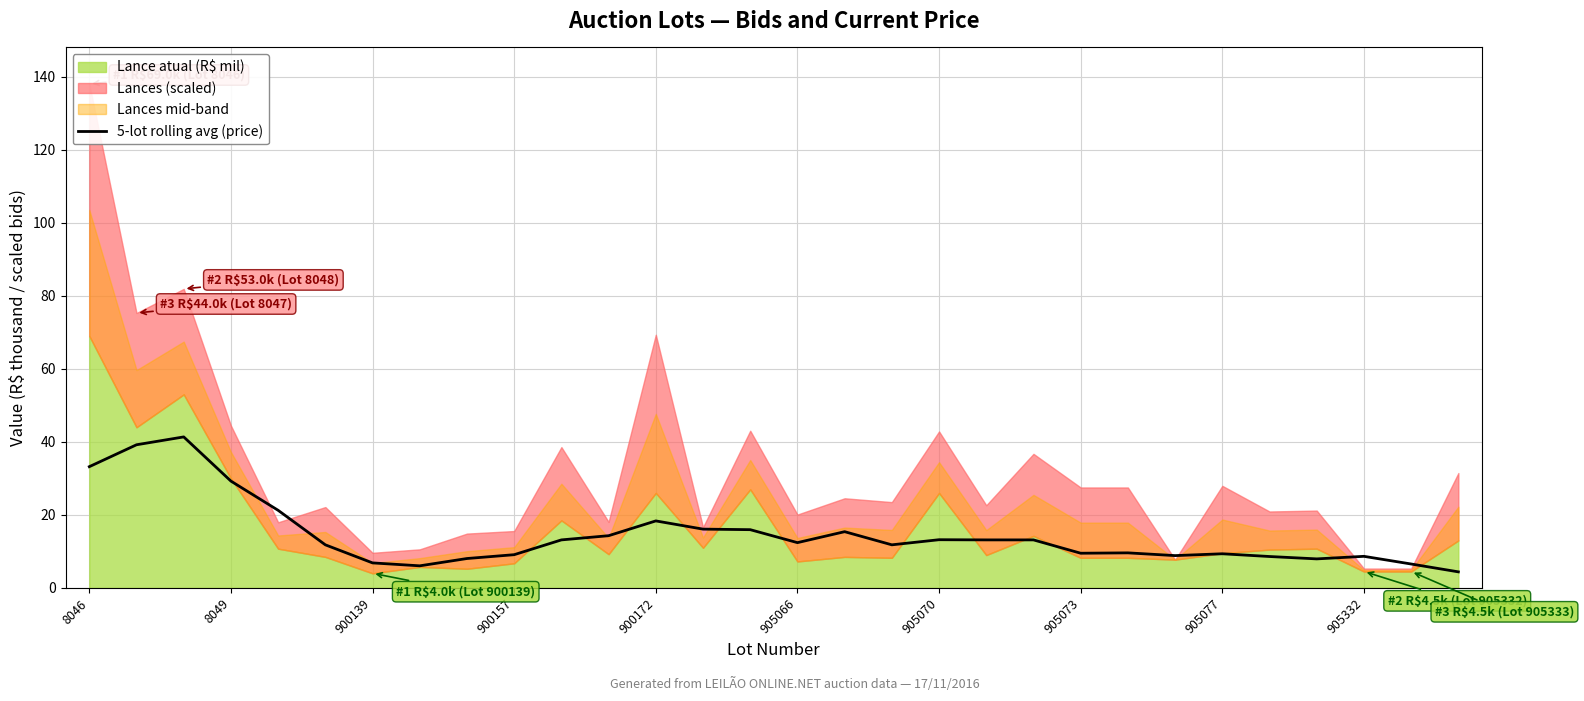

What is the maximum value for 5-lot rolling avg (price)?

41.4